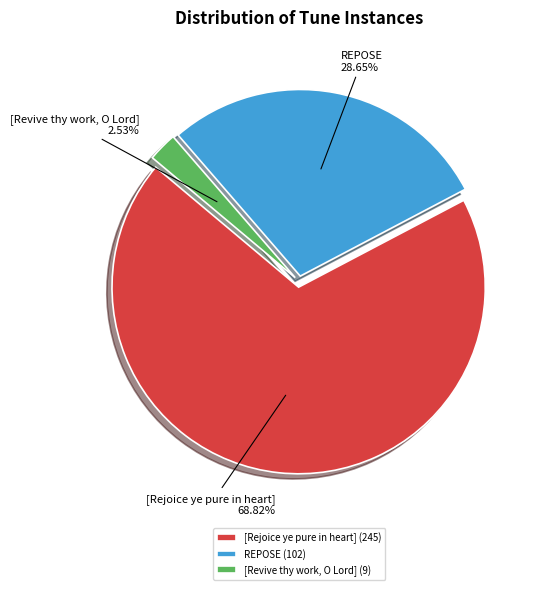

What is the majority slice?

[Rejoice ye pure in heart]